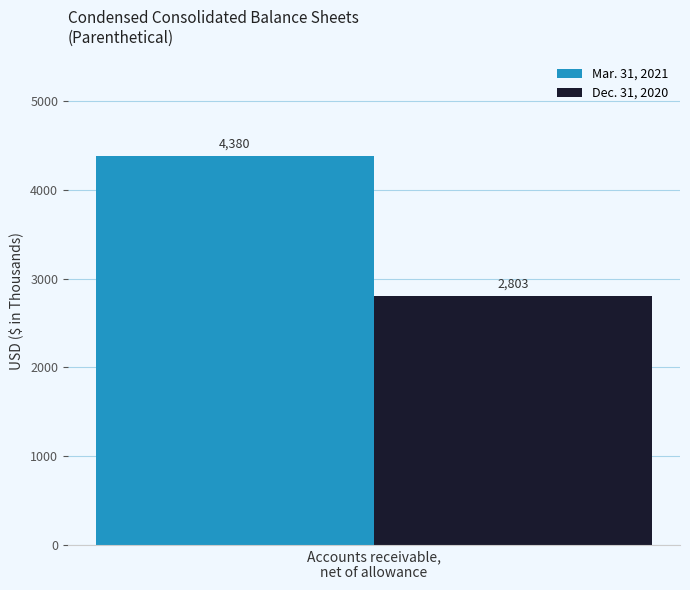

What is the lowest value of the Dec. 31, 2020 series?

2803